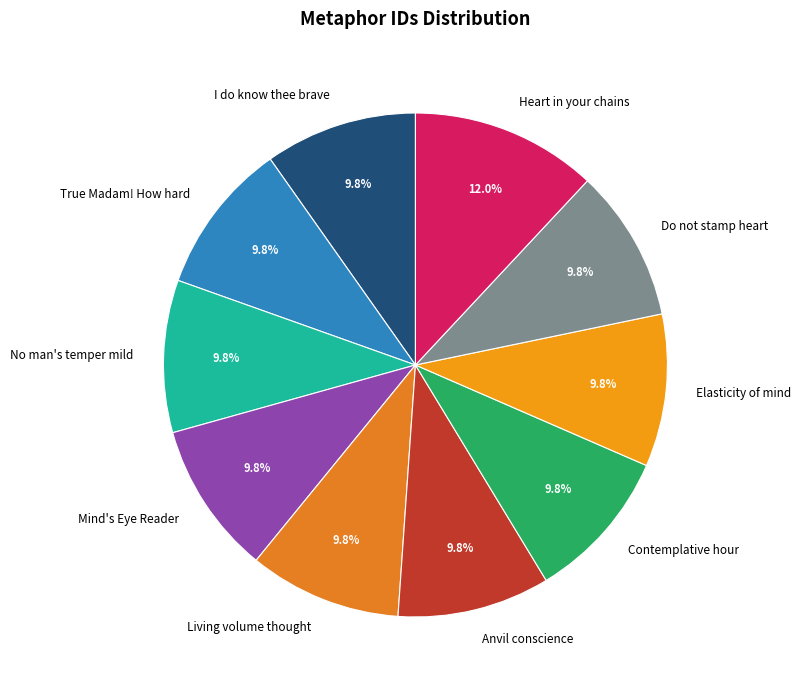

What is the total percentage of True Madam! How hard and No man's temper mild?

19.6%